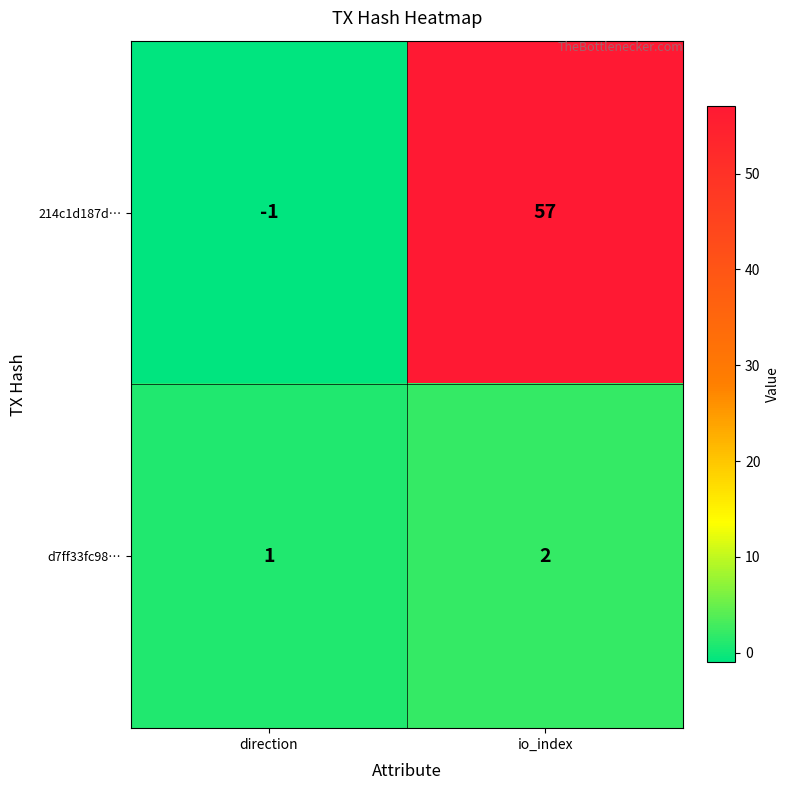

At which label does 214c1d187d… reach its peak?

io_index